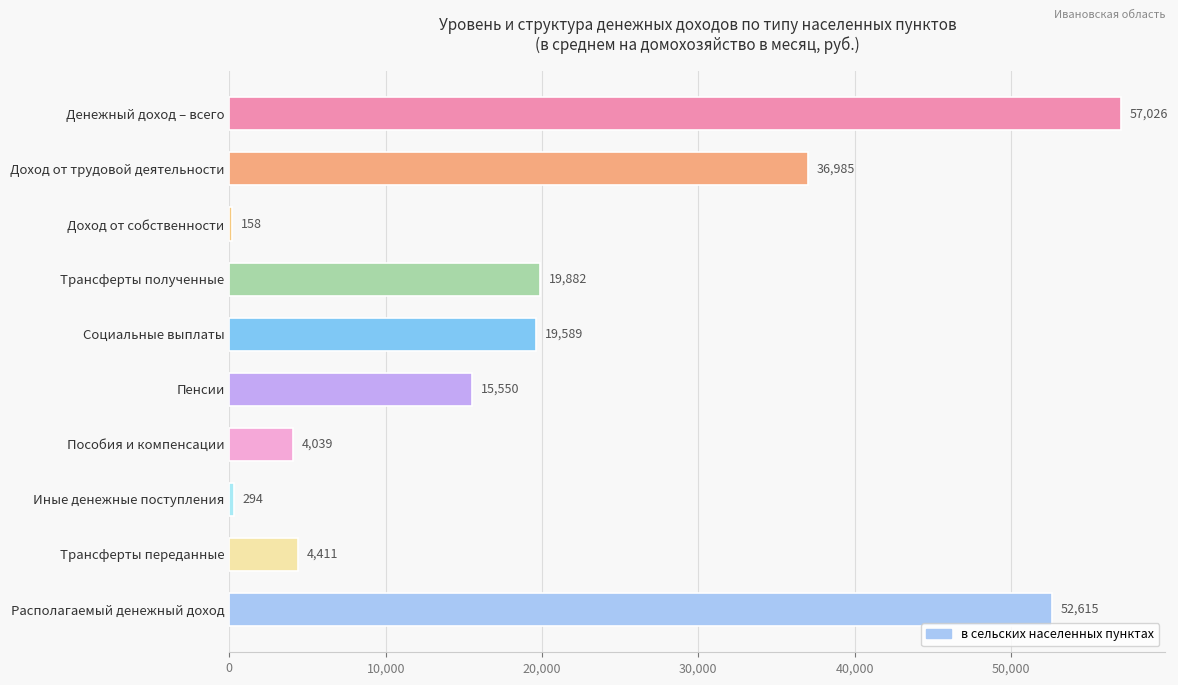

What is the greatest value displayed?

57025.7